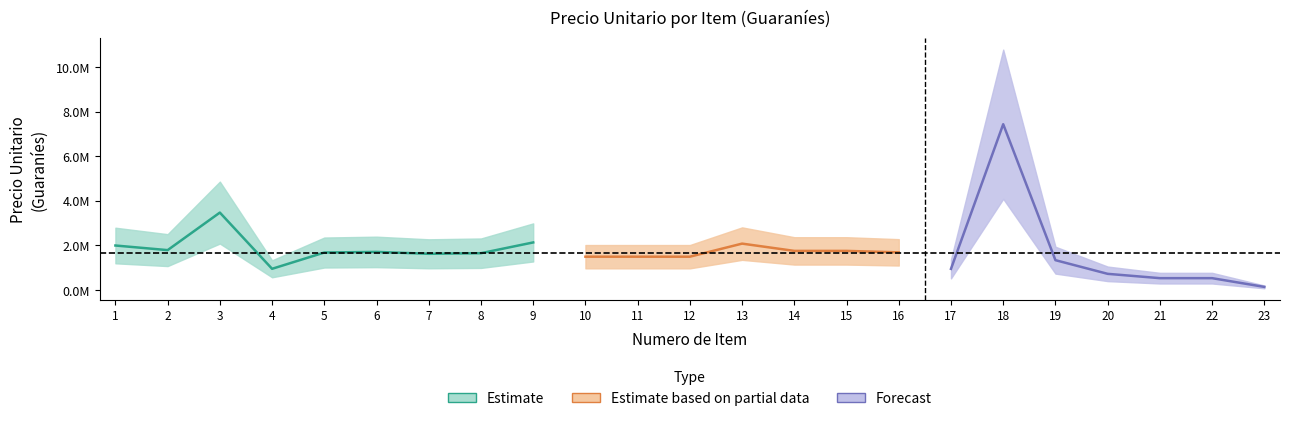

Reading right to left, extract all data points from this chart.

23=140000	22=531690	21=531690	20=725739	19=1339000	18=7437723	17=949000	16=1690000	15=1755000	14=1755000	13=2081353	12=1495000	11=1495000	10=1495000	9=2134523	8=1651602	7=1625000	6=1709260	5=1681844	4=951581	3=3473382	2=1789509	1=1996532